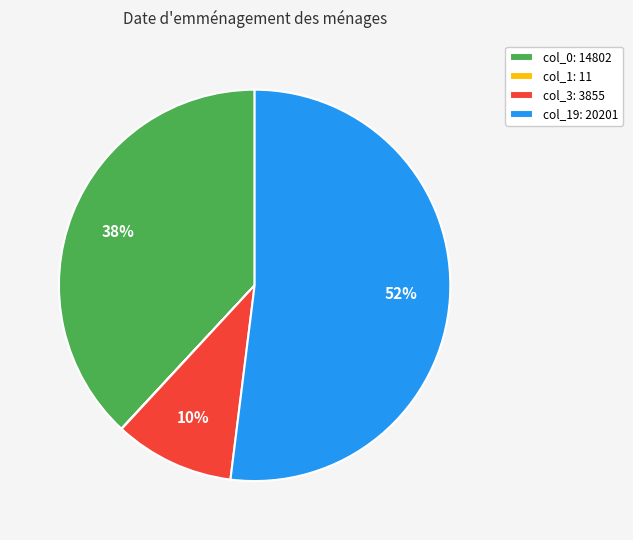

To the nearest percent, what is the average slice percentage?

25%